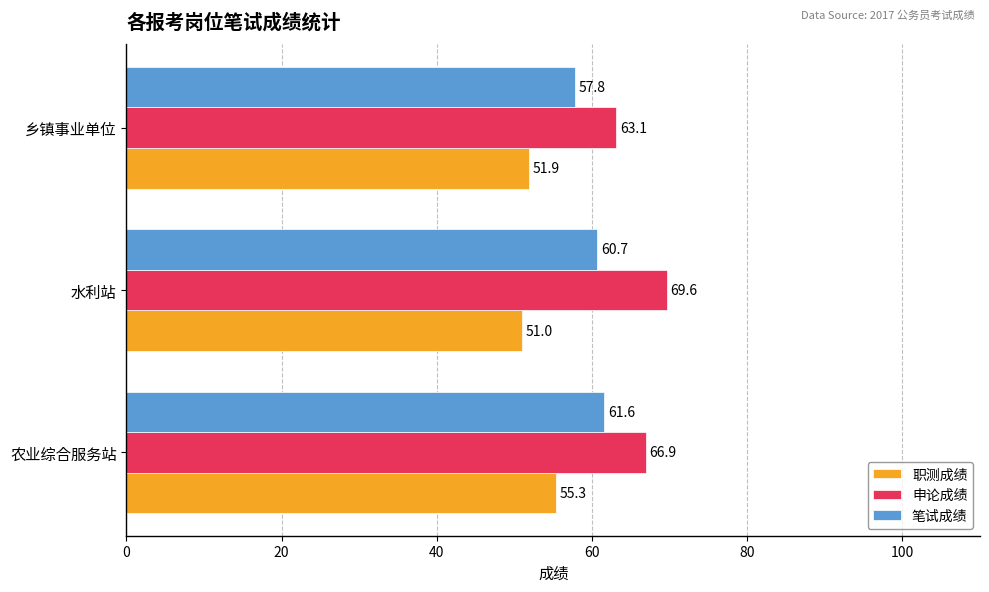

Which series has the largest range (max minus min)?

申论成绩